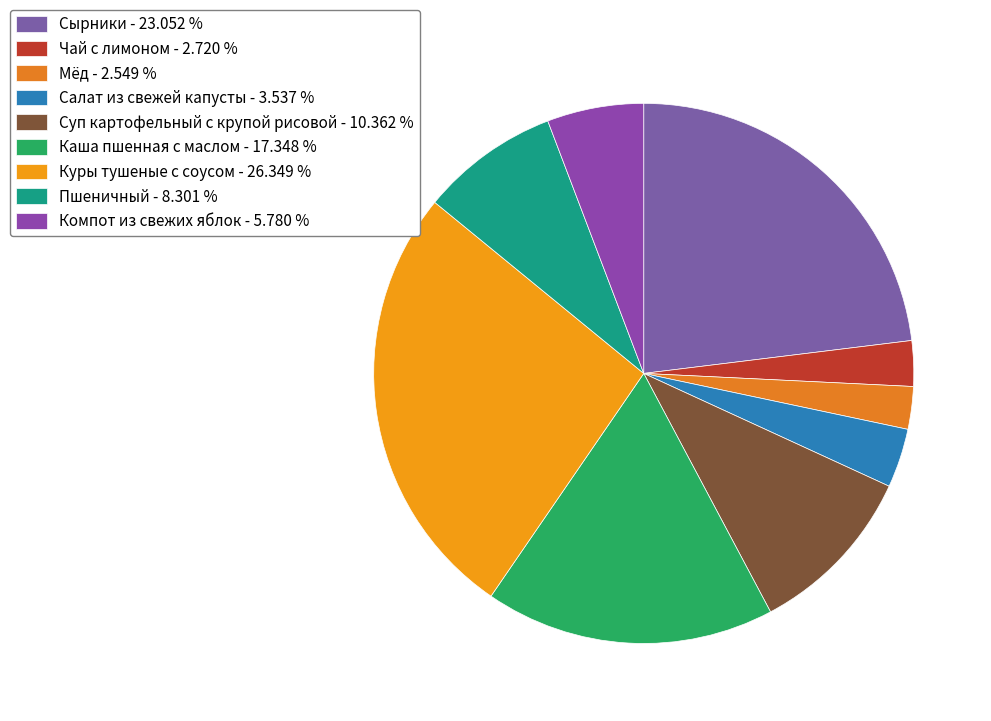

To the nearest percent, what is the average slice percentage?

11%